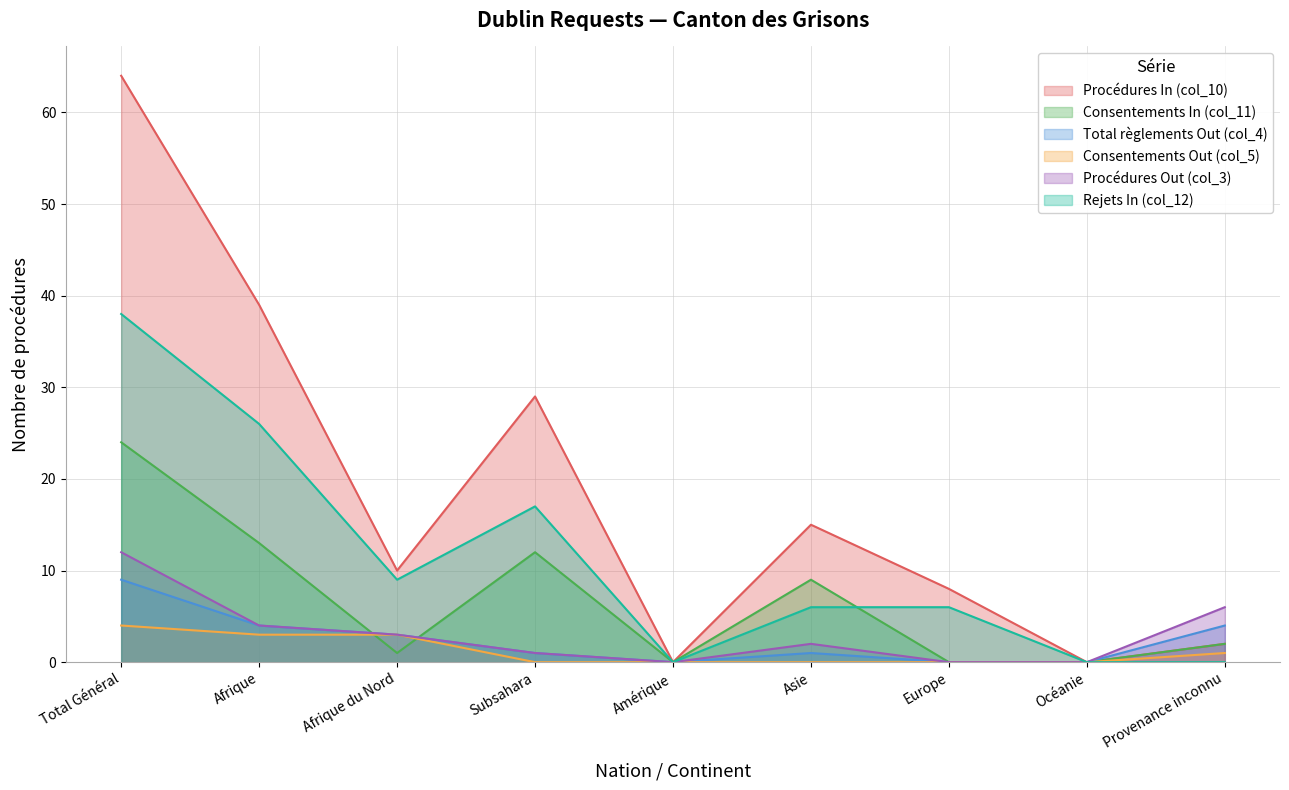

At which category is the sum across all series the highest?

Total Général